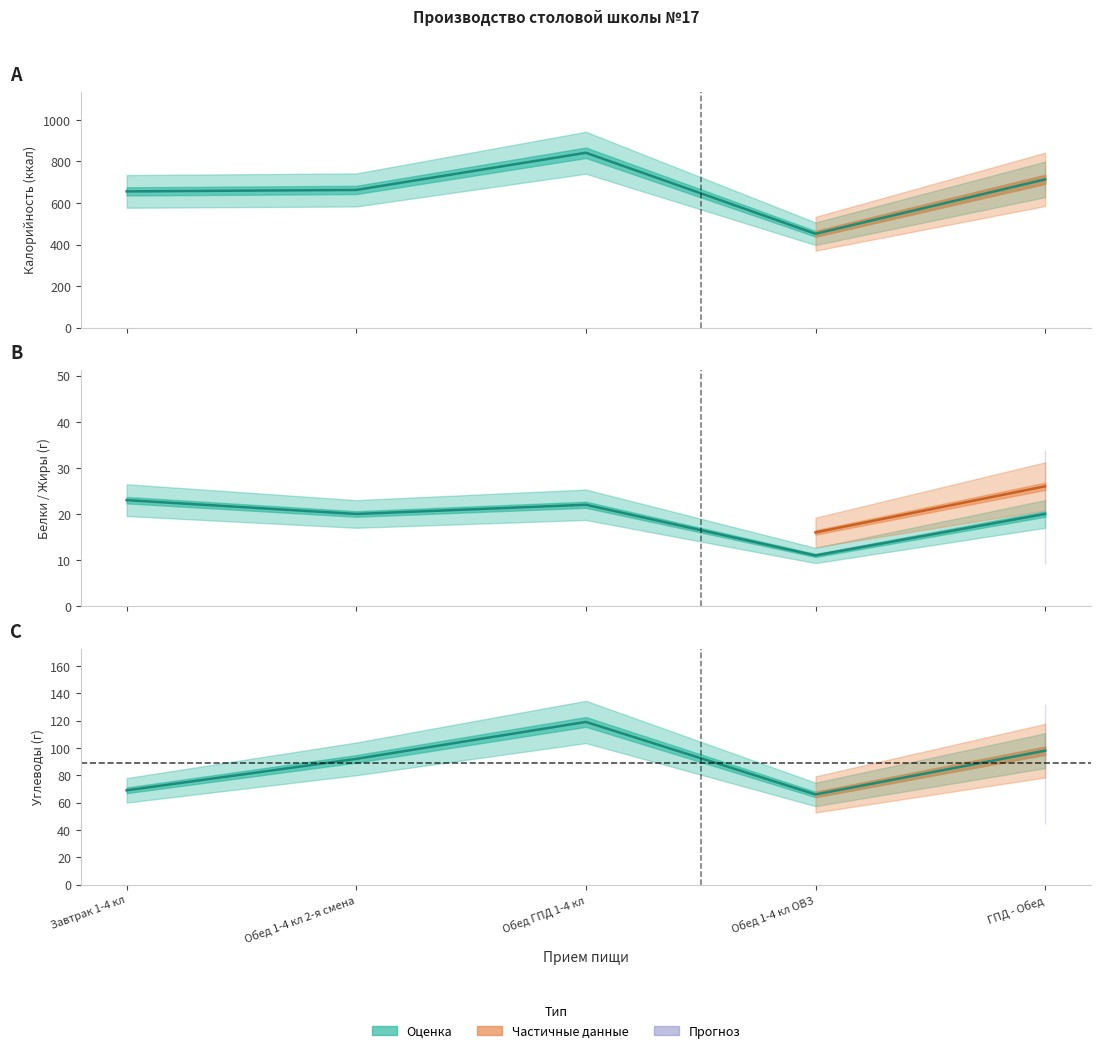

True or false: Углеводы and Калорийность intersect in this chart.

False